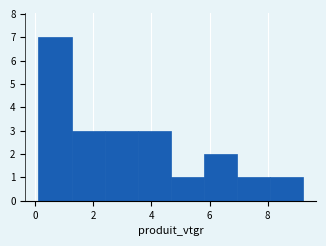

Reading left to right, list every bar in this chart as the range it spans on the x-axis followed by its height. Neither the bar edges nor the heights are printed on the chart, so give them approximately, as read against the axes.

0.2 to 1.2: 7
1.2 to 2.4: 3
2.4 to 3.6: 3
3.6 to 4.6: 3
4.6 to 5.8: 1
5.8 to 7.0: 2
7.0 to 8.0: 1
8.0 to 9.2: 1